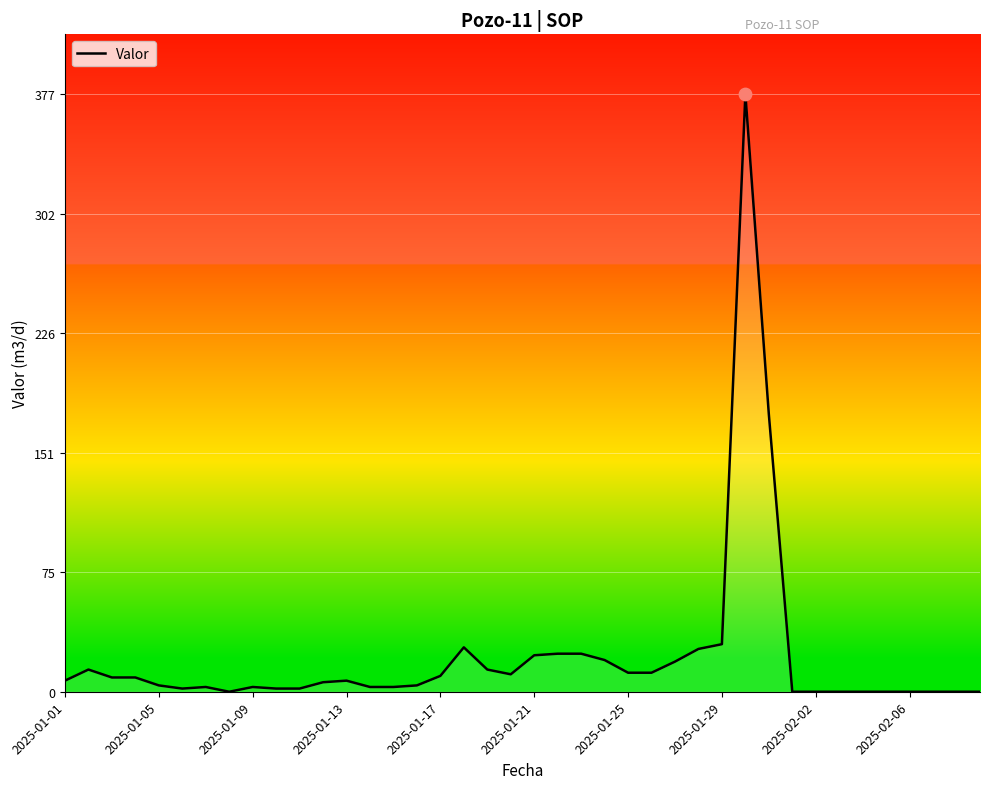

What is the difference between the maximum and minimum values?

377